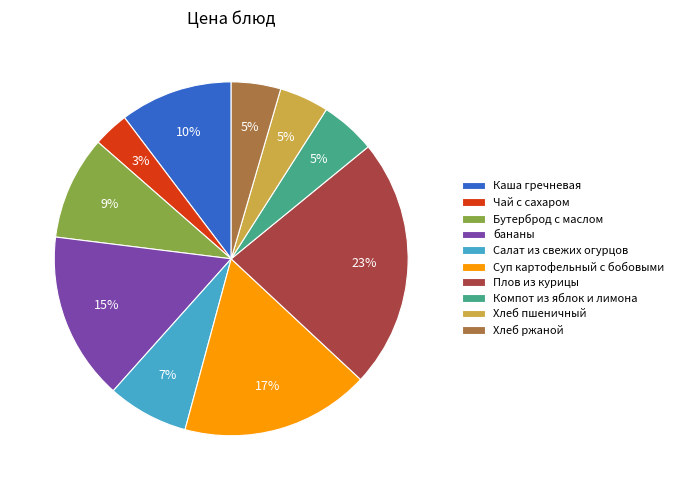

Does any single category account for the majority?

No